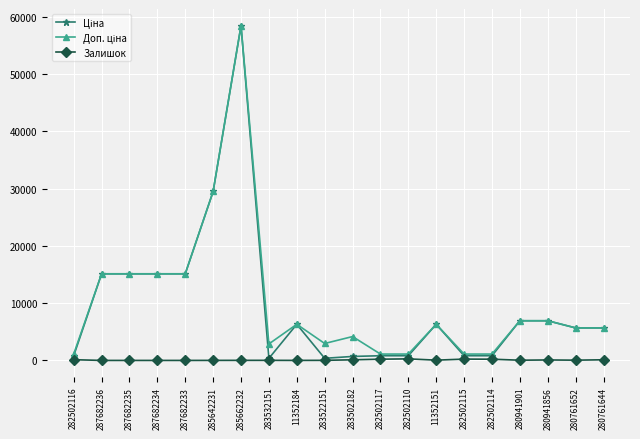

What is the difference between the highest and lowest values at 287682234?

15120.0